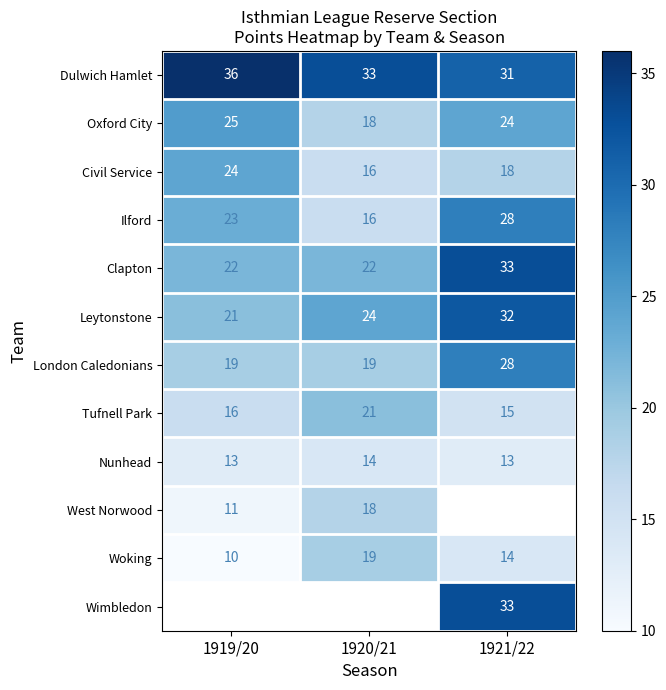

List the labels in order of Leytonstone value, smallest first.

1919/20, 1920/21, 1921/22